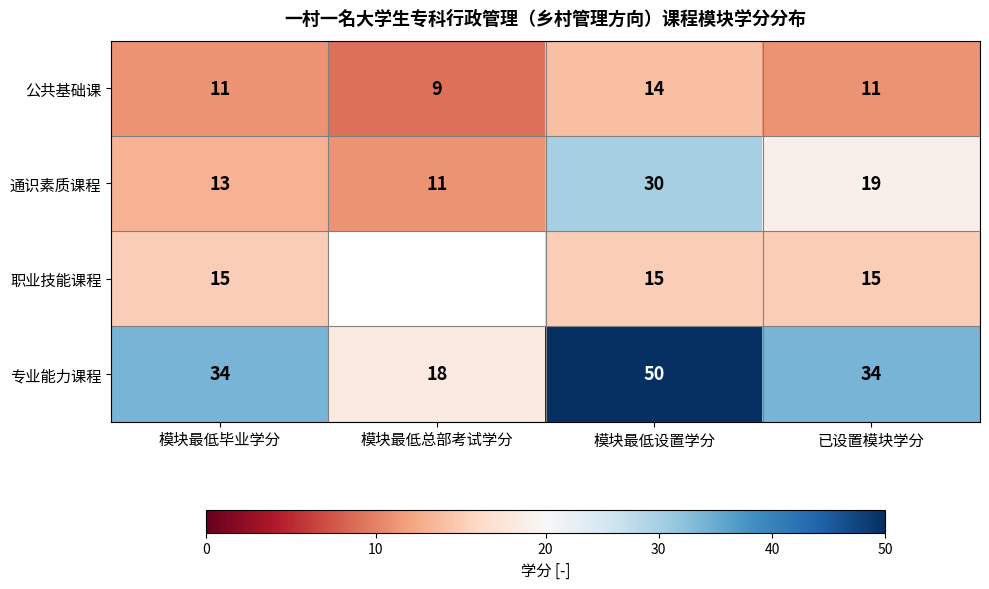

Where is 通识素质课程 nearest to the value 20?

已设置模块学分